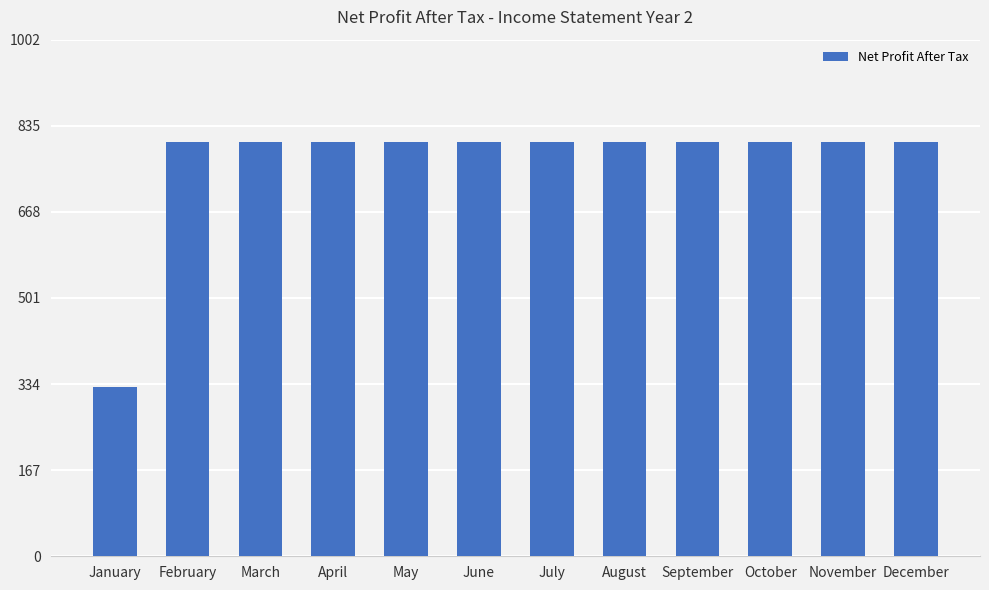

Are the bars grouped side by side (vs. stacked)?

No